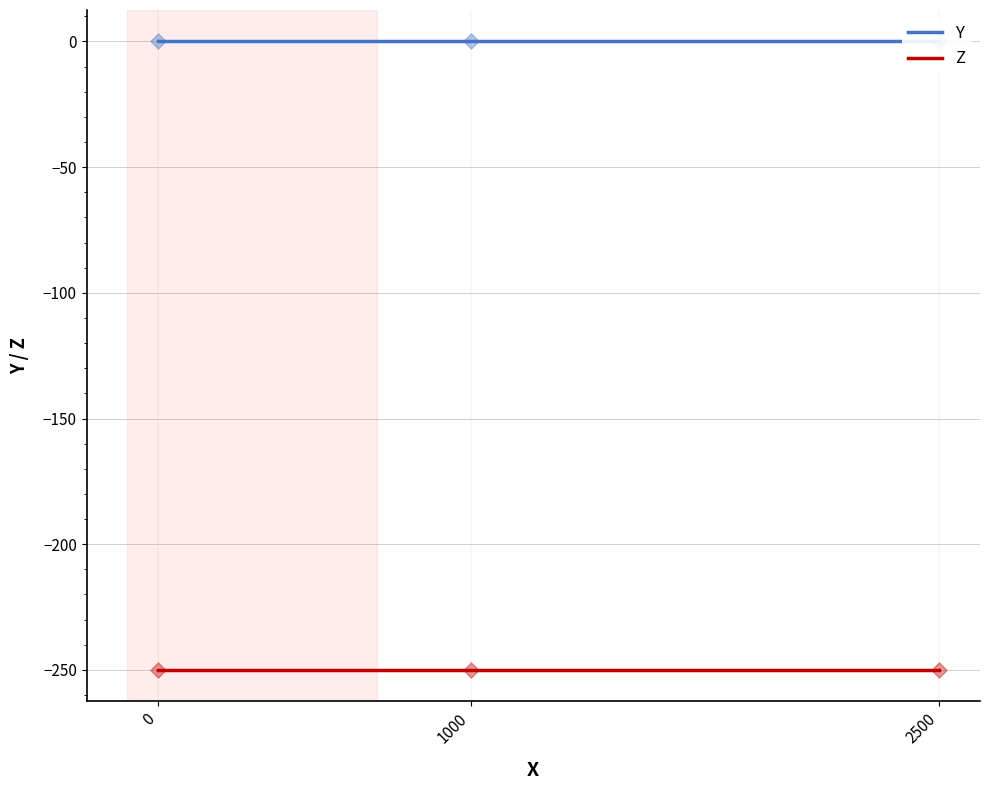

At how many categories does at least one series exceed -66?

3